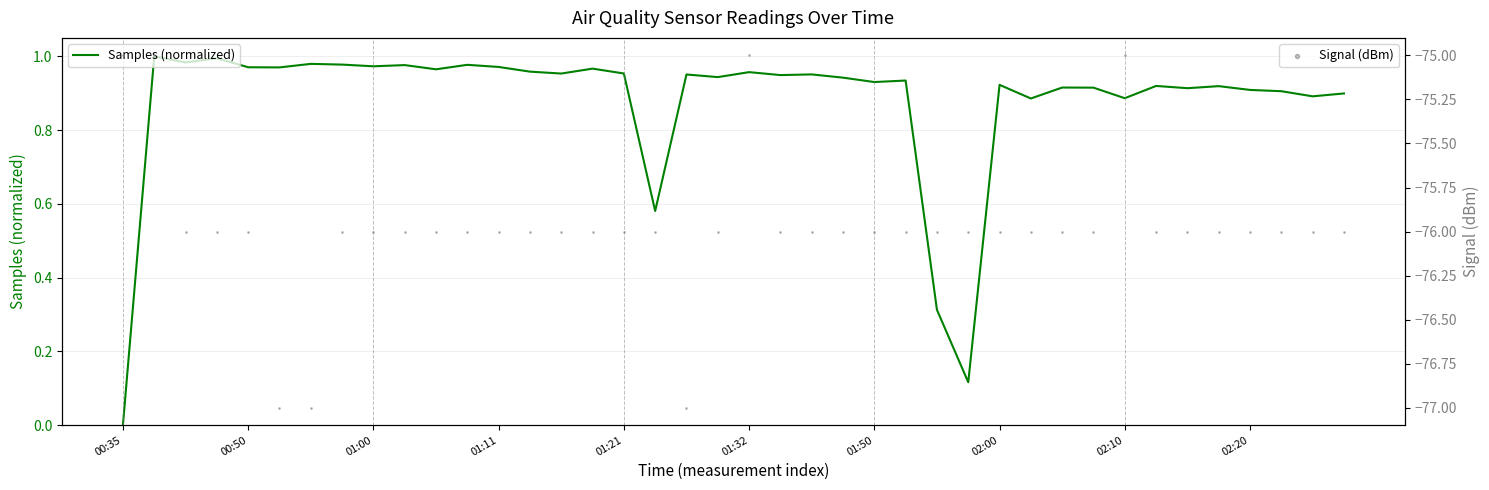

Which series contains the lowest Y value?

Signal (dBm)